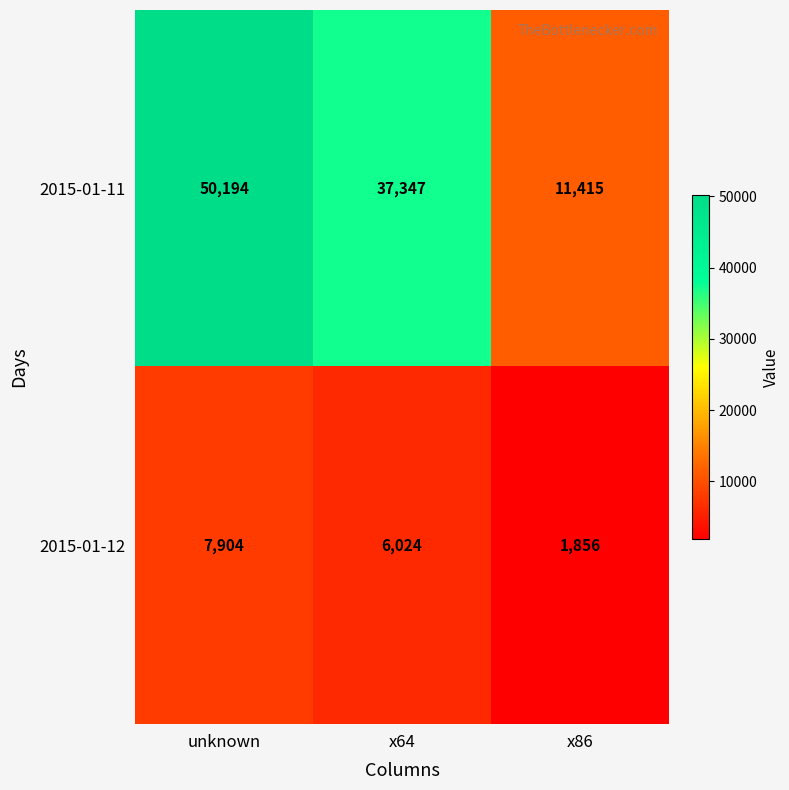

At which category is the sum across all series the highest?

unknown